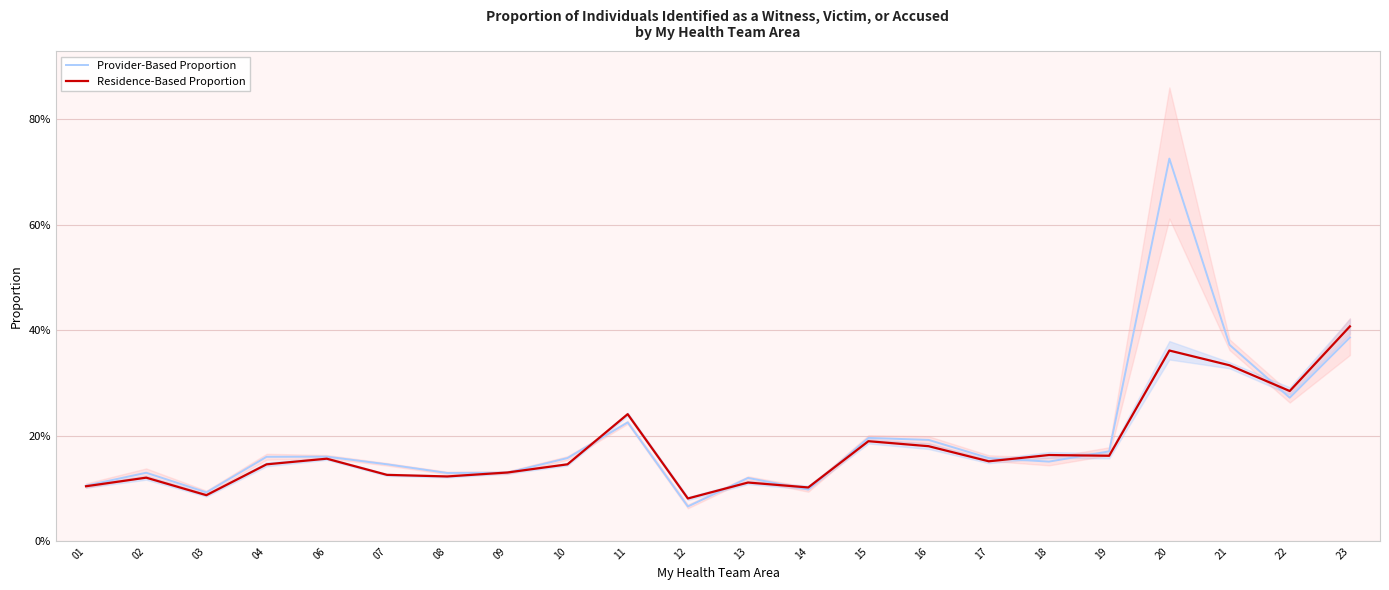

What is the value of the Provider-Based Proportion point at the 13th from the left?

0.1